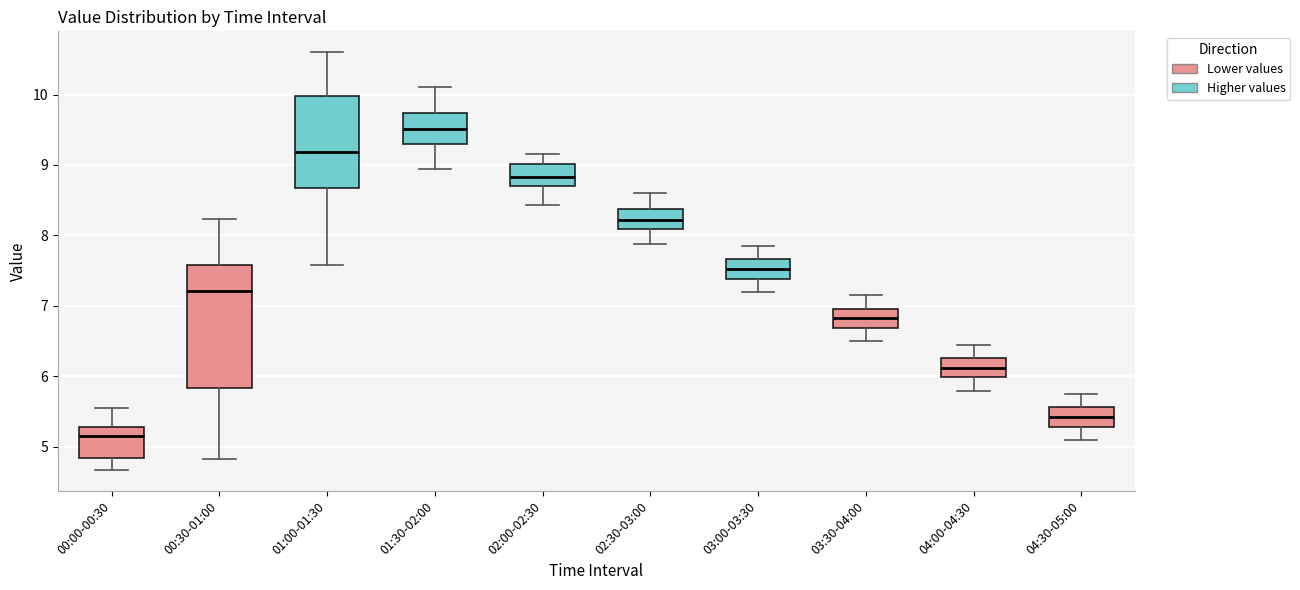

Reading left to right, transcribe this box plot: for each box, give where its median line is, the range the box spans, and where its two whiskers end, as read against the y-axis. The values are not printed on the chart, so give them approximately, as read against the axis.

00:00-00:30: median 5.2, box 4.8 to 5.3, whiskers 4.7 to 5.6
00:30-01:00: median 7.2, box 5.8 to 7.6, whiskers 4.8 to 8.2
01:00-01:30: median 9.2, box 8.7 to 10.0, whiskers 7.6 to 10.6
01:30-02:00: median 9.5, box 9.3 to 9.7, whiskers 9.0 to 10.1
02:00-02:30: median 8.8, box 8.7 to 9.0, whiskers 8.4 to 9.2
02:30-03:00: median 8.2, box 8.1 to 8.4, whiskers 7.9 to 8.6
03:00-03:30: median 7.5, box 7.4 to 7.7, whiskers 7.2 to 7.9
03:30-04:00: median 6.8, box 6.7 to 7.0, whiskers 6.5 to 7.2
04:00-04:30: median 6.1, box 6.0 to 6.3, whiskers 5.8 to 6.5
04:30-05:00: median 5.4, box 5.3 to 5.6, whiskers 5.1 to 5.8